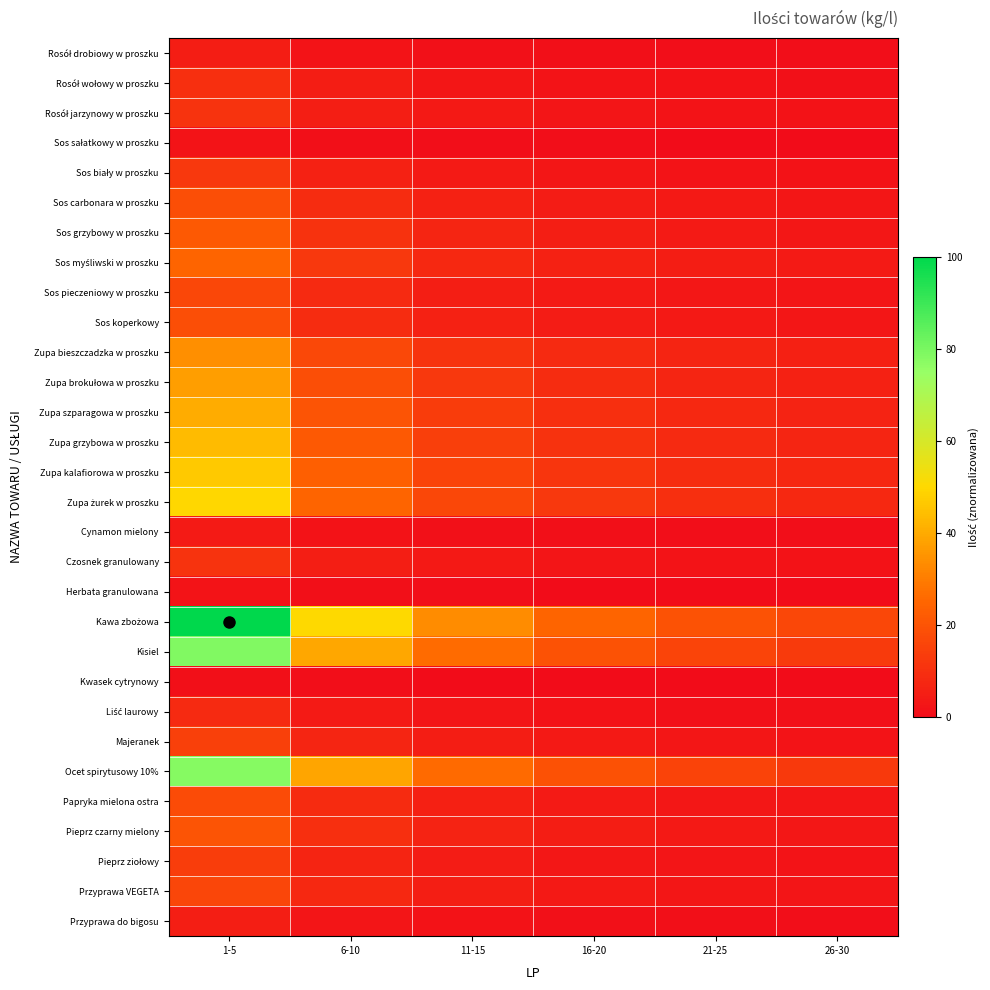

Which category has the lowest value across all series?

26-30